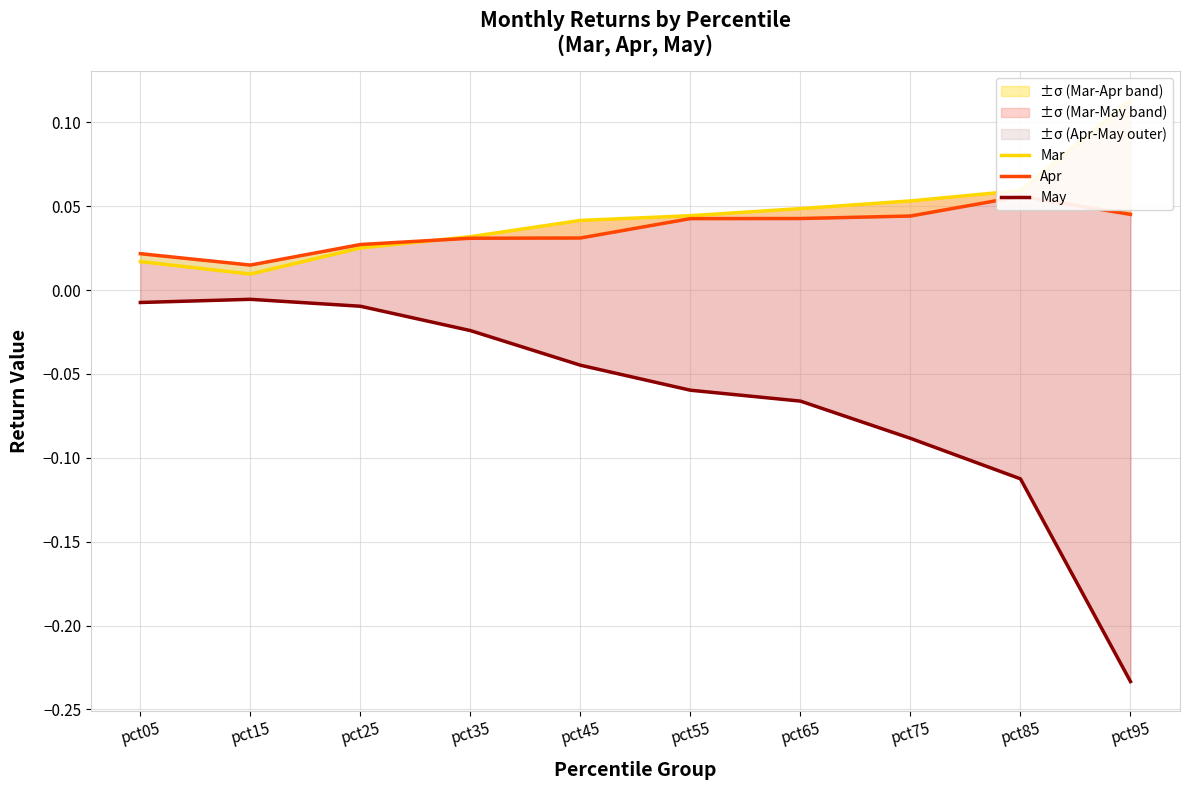

At which category is the sum across all series the highest?

pct25